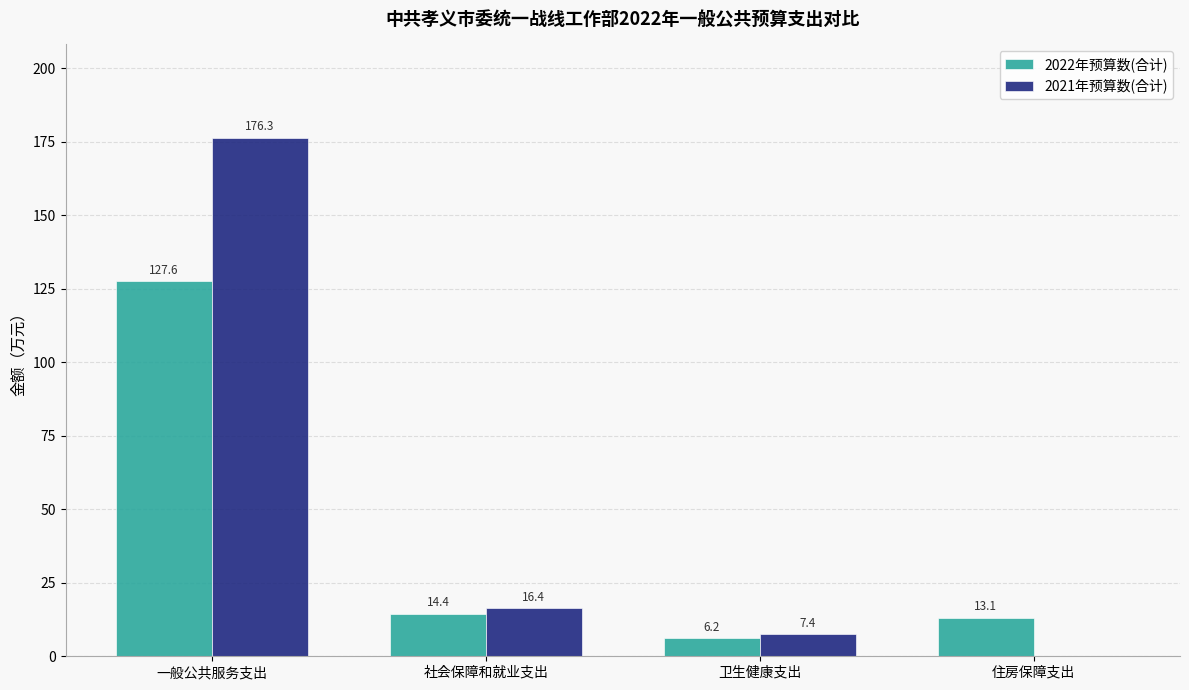

Which series changed the most between 社会保障和就业支出 and 住房保障支出?

2021年预算数(合计)